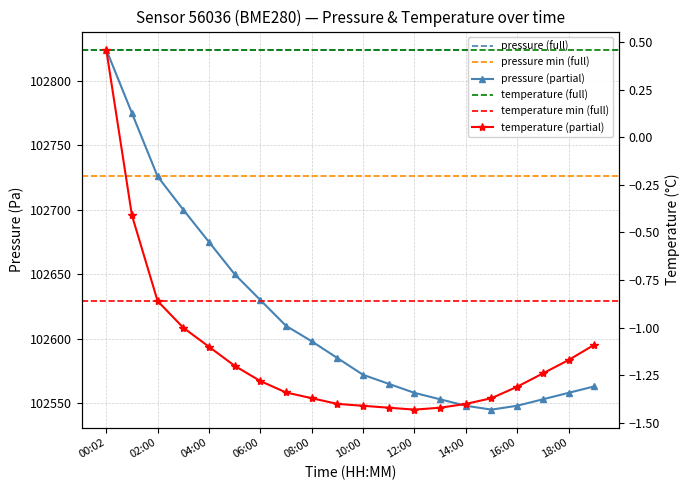

What is the difference between the second highest and second lowest values in the pressure series?

227.0